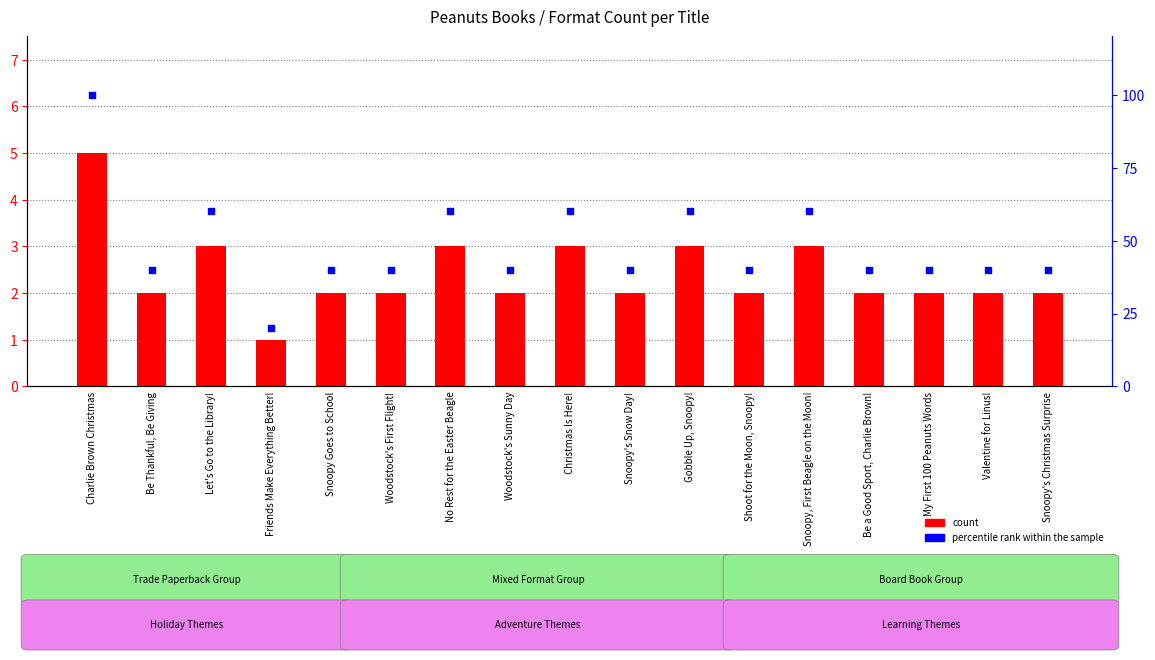

At which category is the sum across all series the highest?

Charlie Brown Christmas